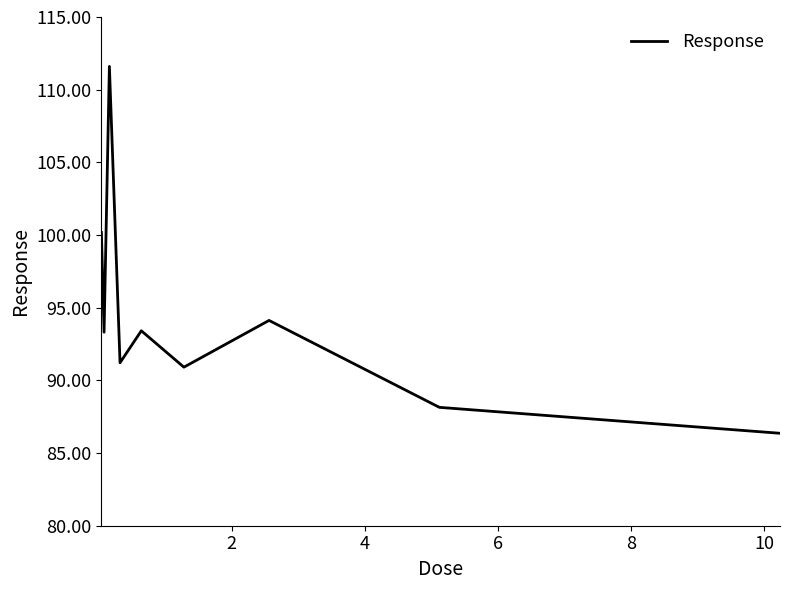

What is the greatest value displayed?

111.6